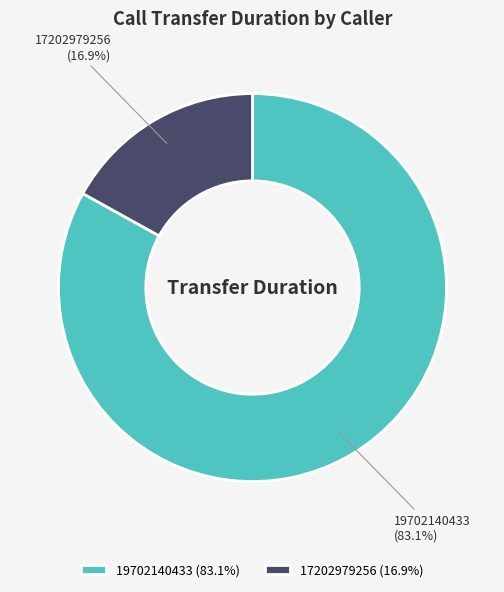

Count the number of slices in the pie.

2